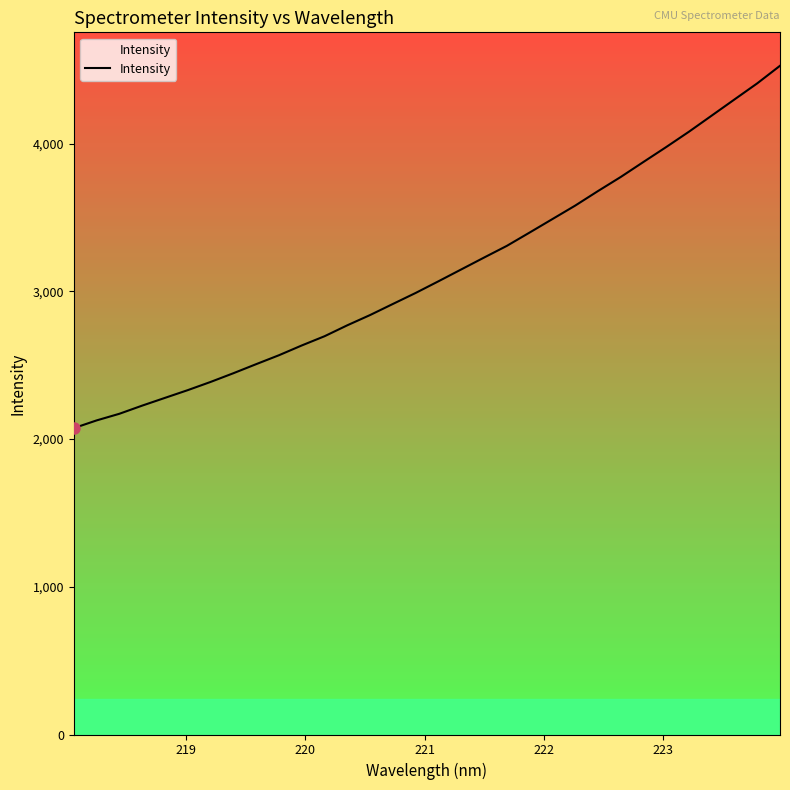

Count the number of categories in the chart.

32